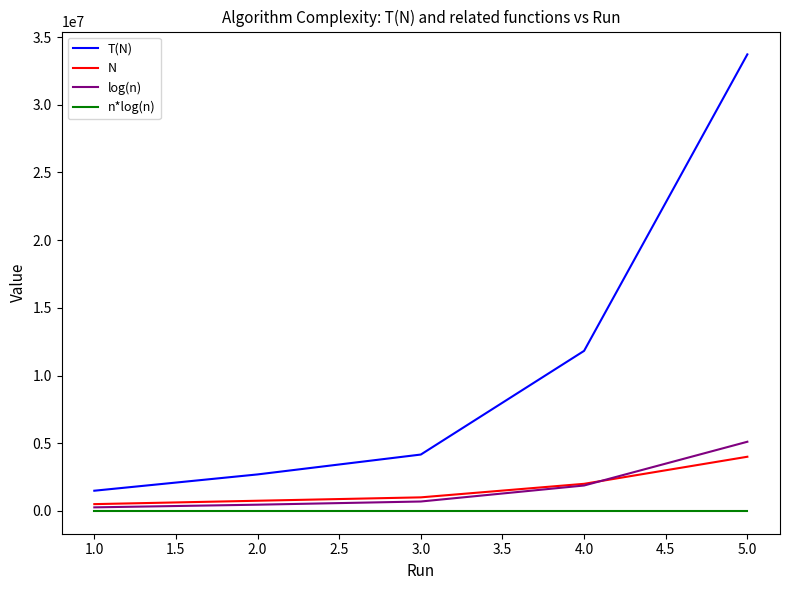

True or false: n*log(n) and N cross at least once.

False